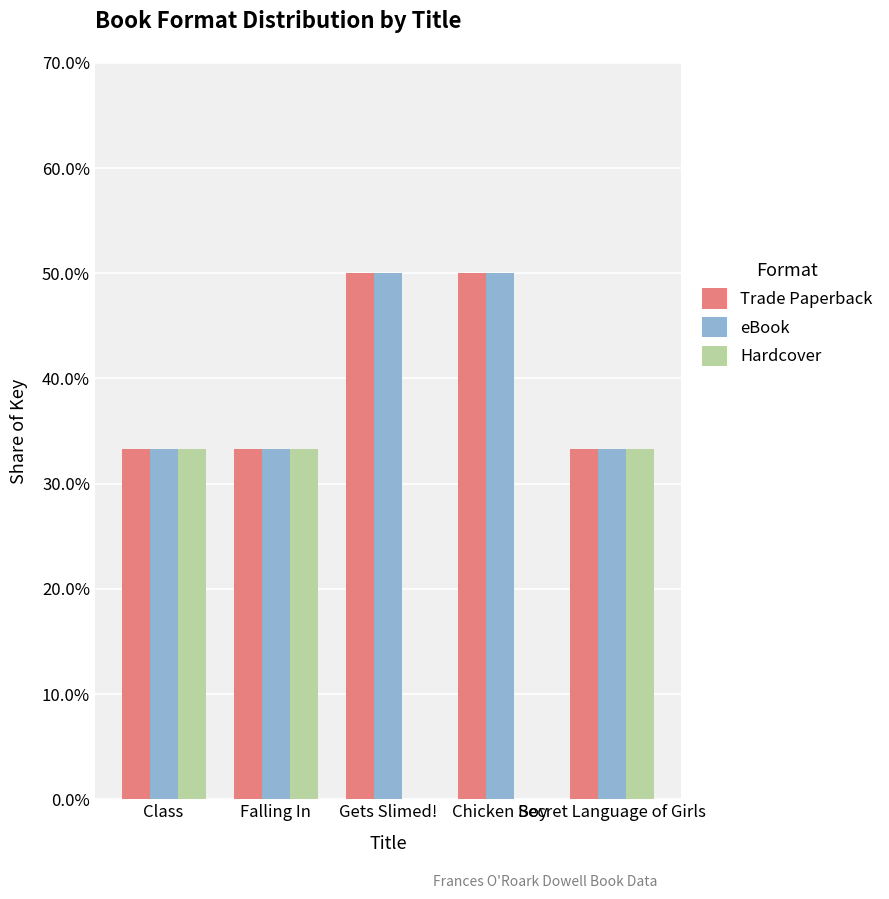

What is the approximate value of Hardcover at Secret Language of Girls?

33.3